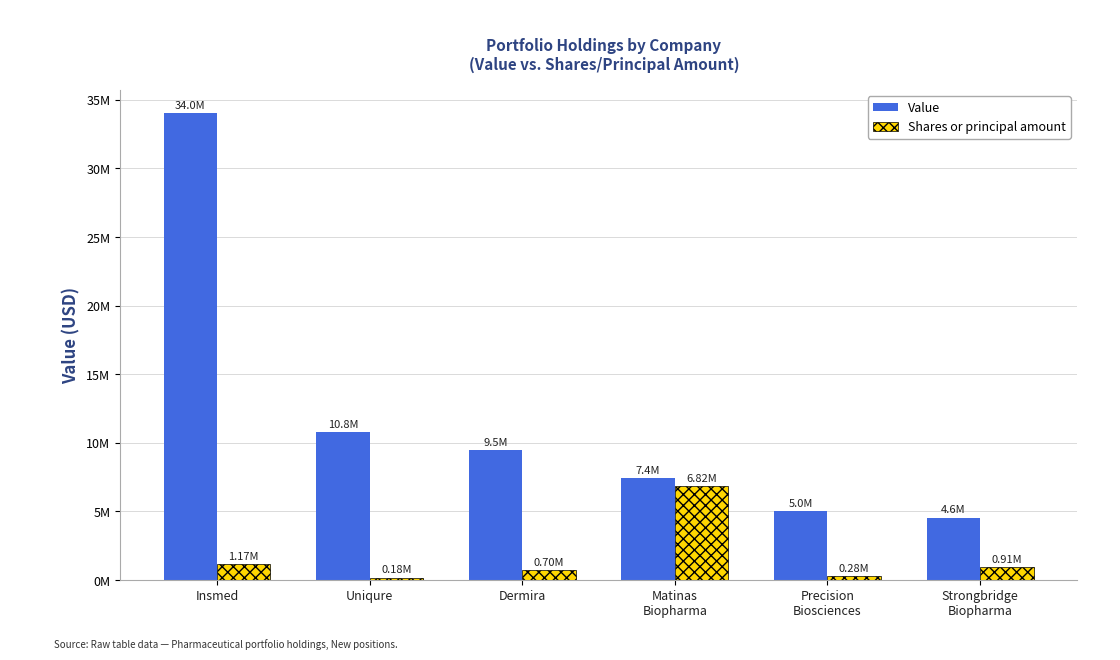

What is the difference between the second highest and minimum values in the Shares or principal amount series?

989954